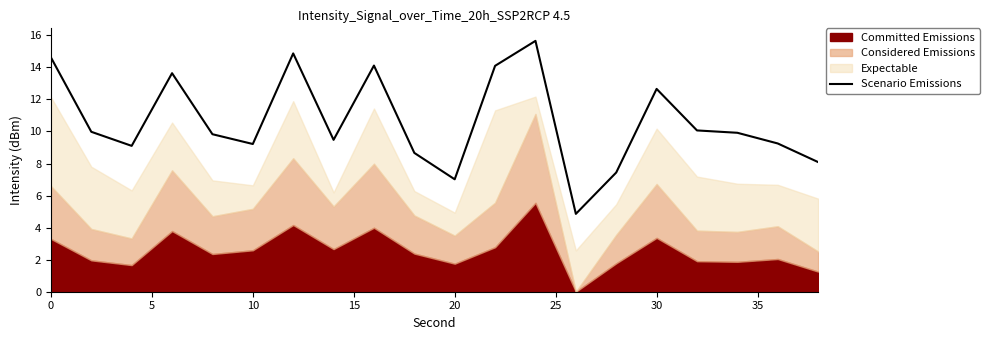

What is the lowest value of the Scenario Emissions series?

4.9